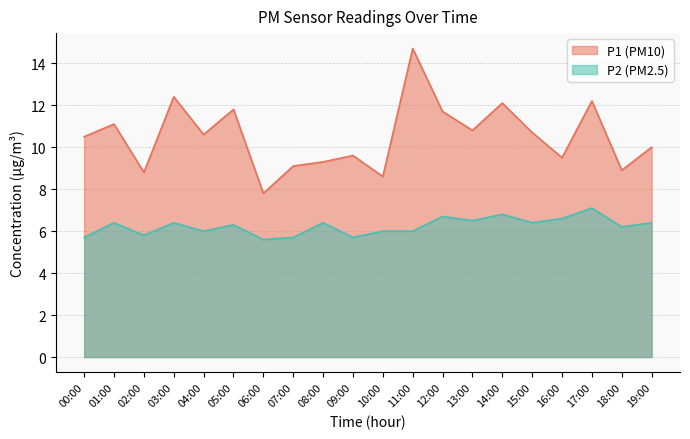

What is the label of the 4th point from the left?

03:00